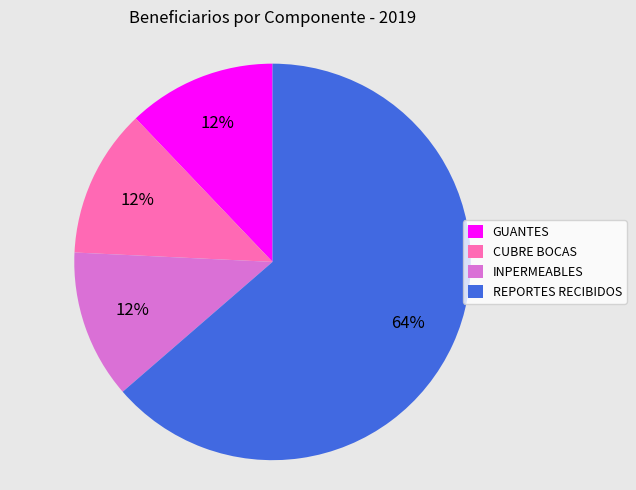

To the nearest percent, what is the difference between the largest and smallest slice percentages?

52%